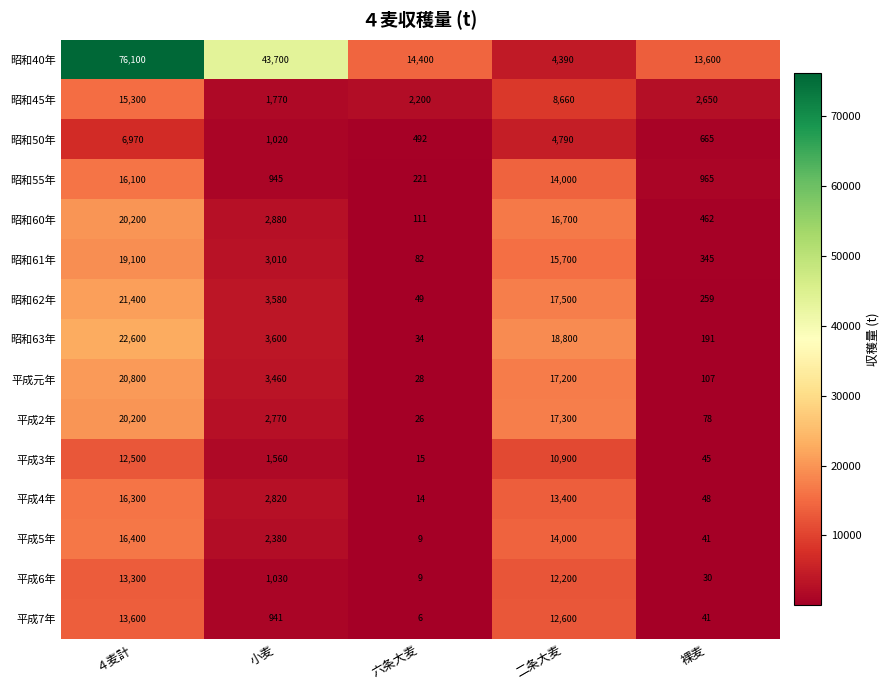

What is the greatest value displayed?

76100